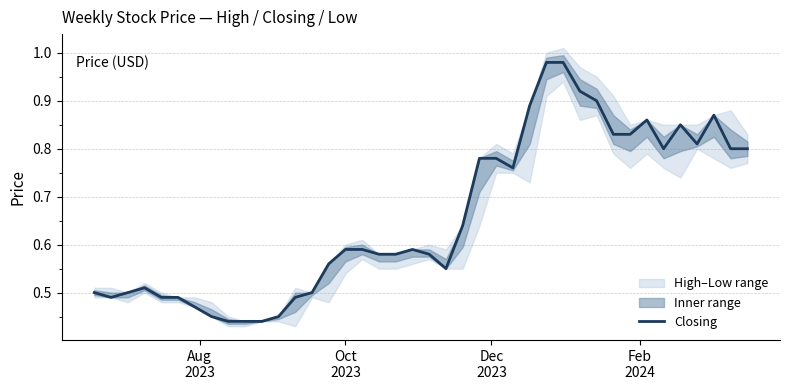

How many lines are shown in the chart?

1